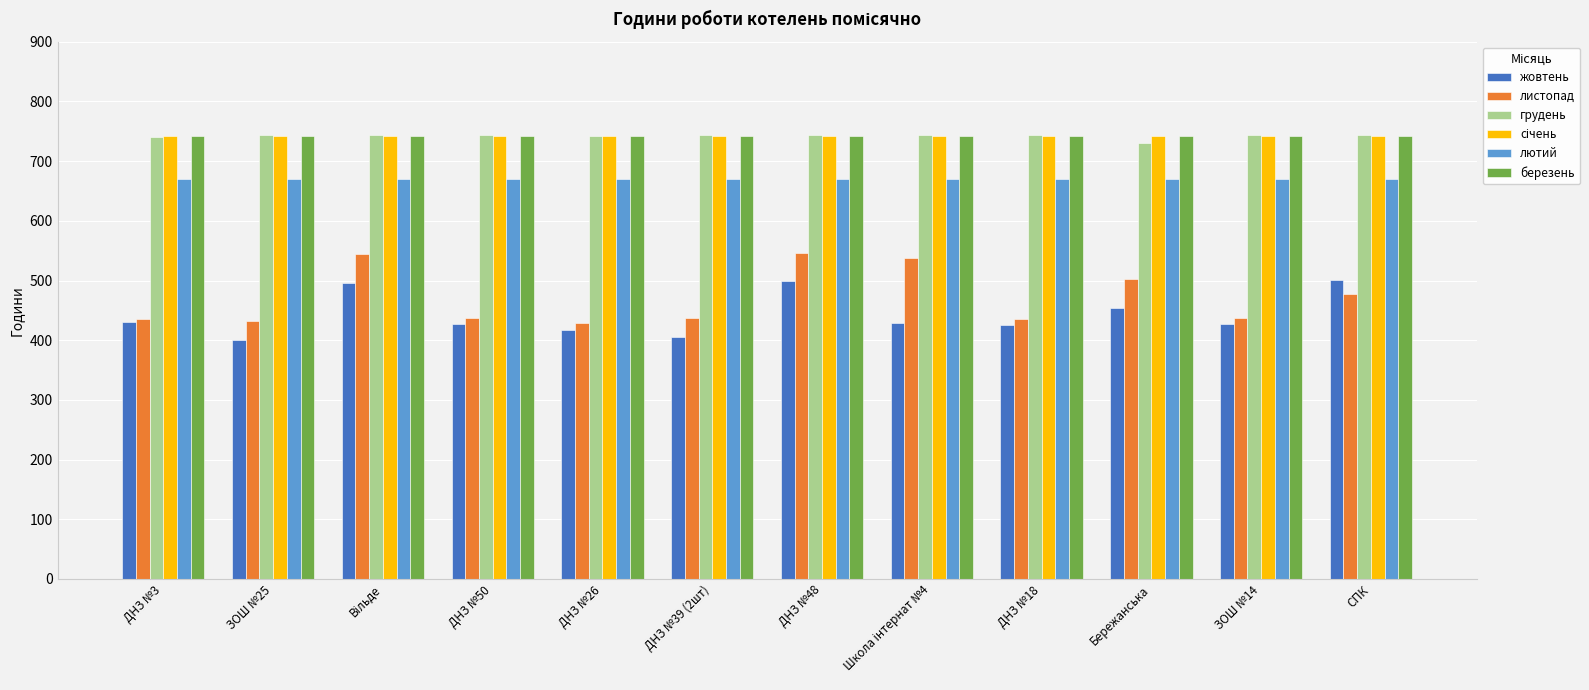

What is the minimum value shown in the chart?

400.3